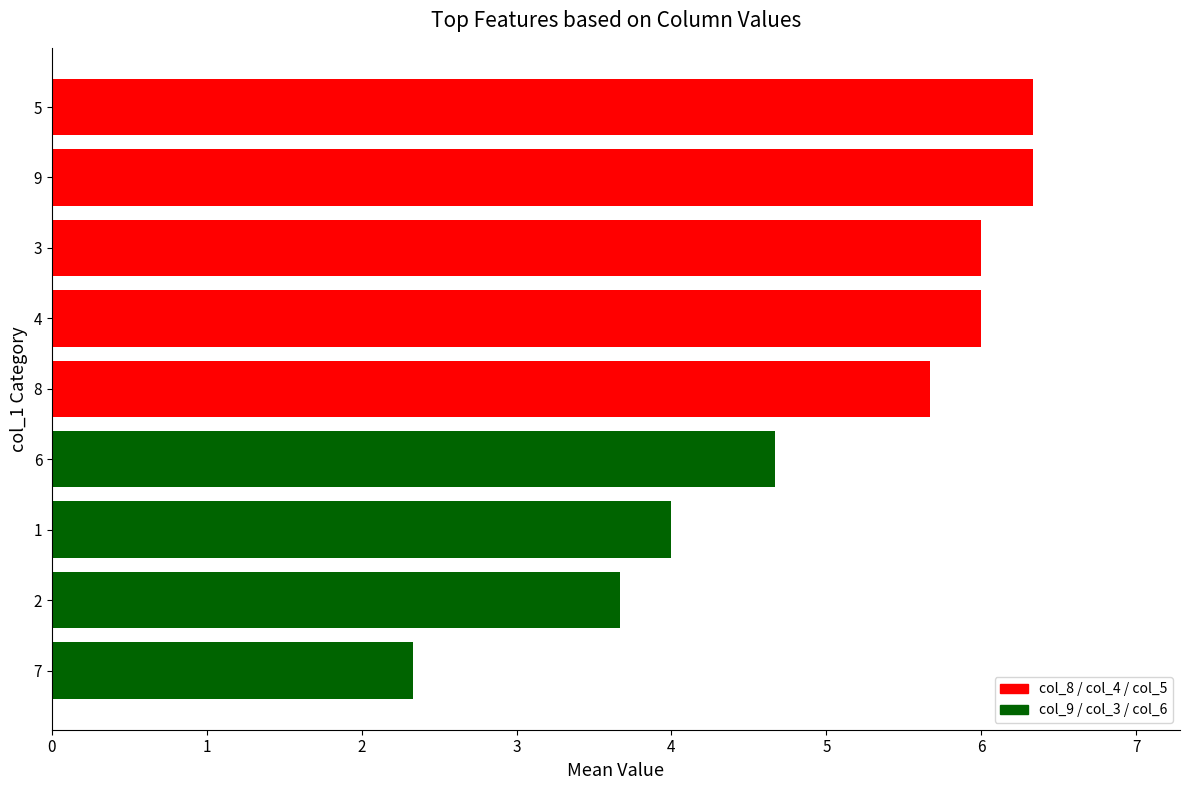

True or false: the data shows 6.0 at 3.

True